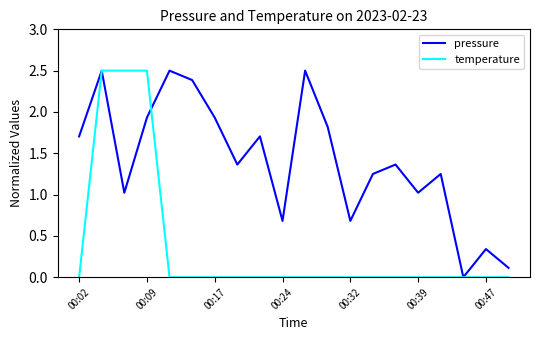

What is the maximum value for temperature?

2.5